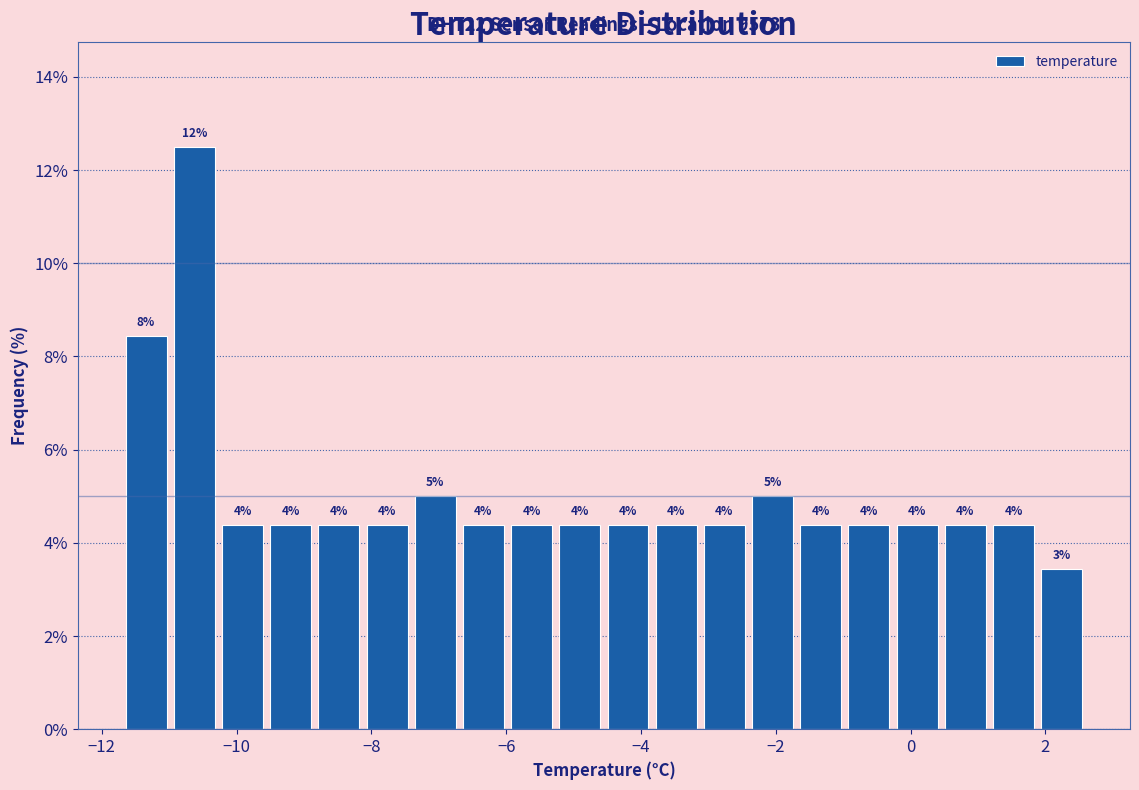

Around what value on the x-axis is the tallest bar? Give the approximate position of its centre, as read against the axis.

-10.6